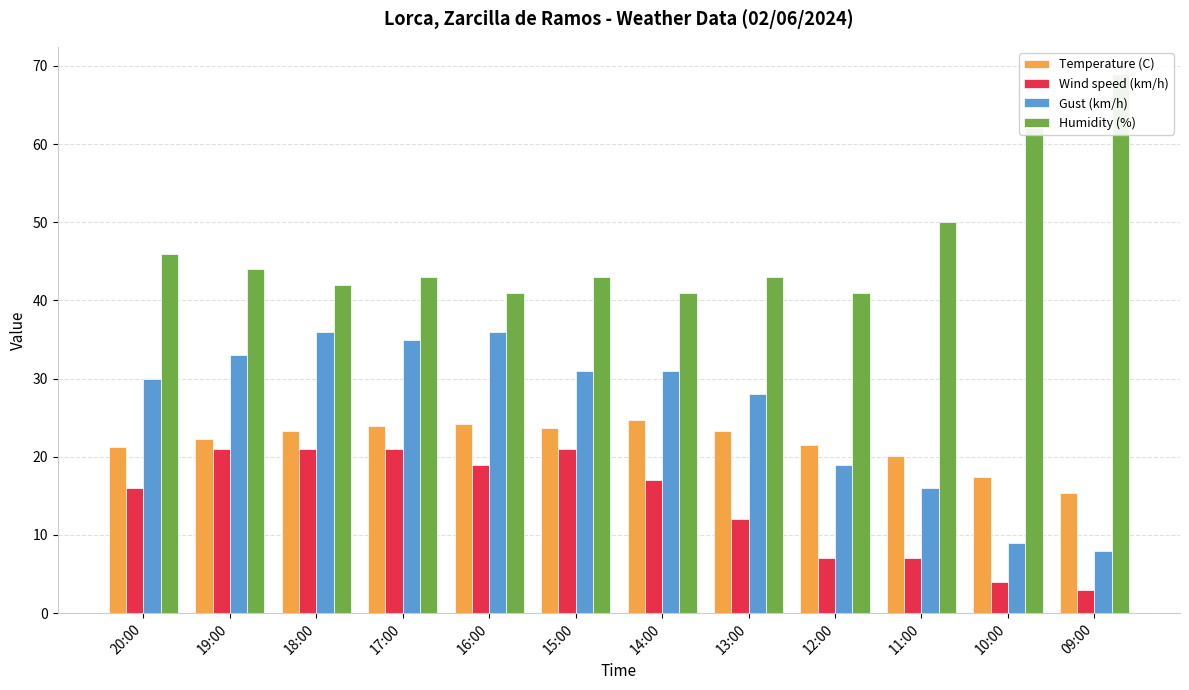

Reading right to left, transcribe all the data shown in this chart.

Temperature (C): 15.4	17.4	20.1	21.5	23.3	24.7	23.7	24.2	24.0	23.3	22.3	21.2
Wind speed (km/h): 3.0	4.0	7.0	7.0	12.0	17.0	21.0	19.0	21.0	21.0	21.0	16.0
Gust (km/h): 8.0	9.0	16.0	19.0	28.0	31.0	31.0	36.0	35.0	36.0	33.0	30.0
Humidity (%): 69.0	62.0	50.0	41.0	43.0	41.0	43.0	41.0	43.0	42.0	44.0	46.0